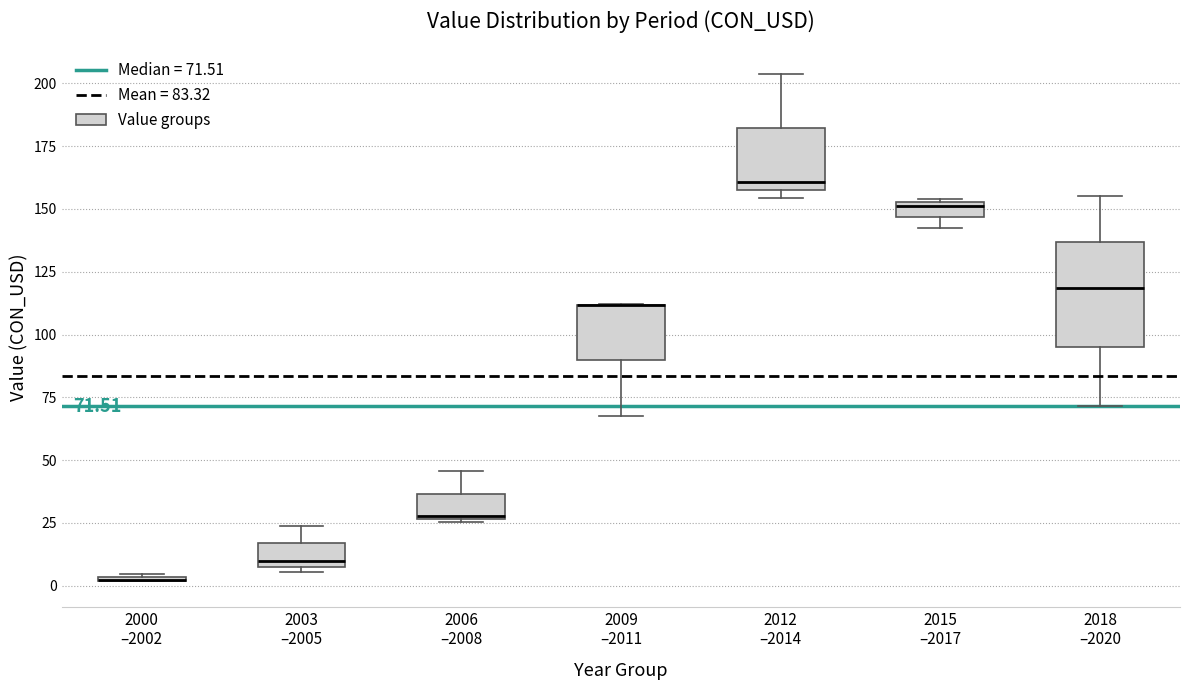

Which box is the tallest, from its lower edge to its upper edge?

2018 –2020